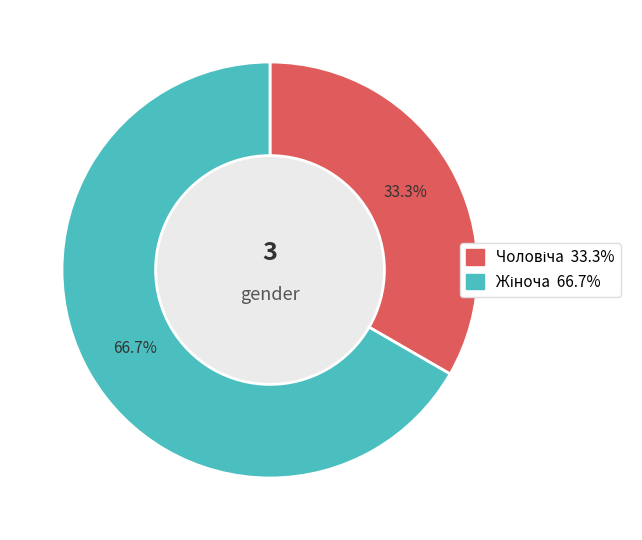

Is there a majority slice in this chart?

Yes